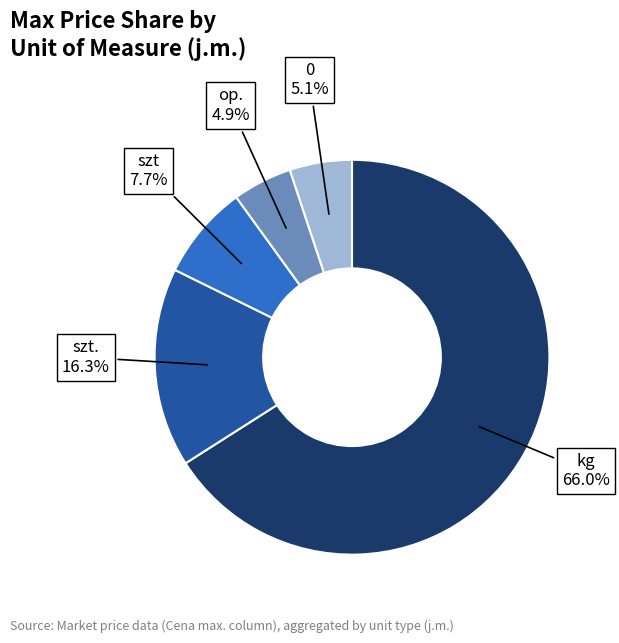

Is there any slice that represents more than half of the pie?

Yes